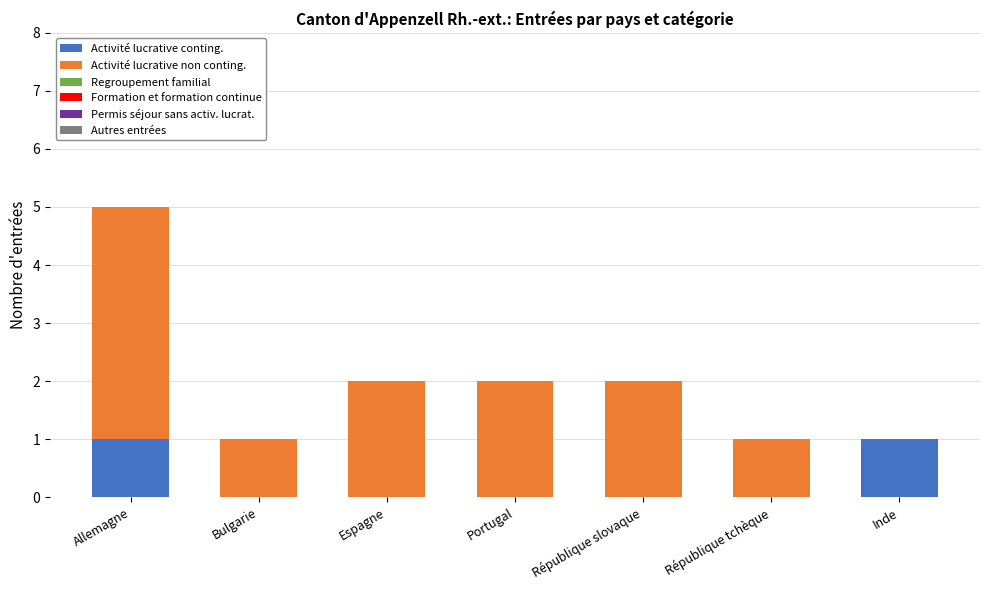

At which category is the sum across all series the highest?

Allemagne